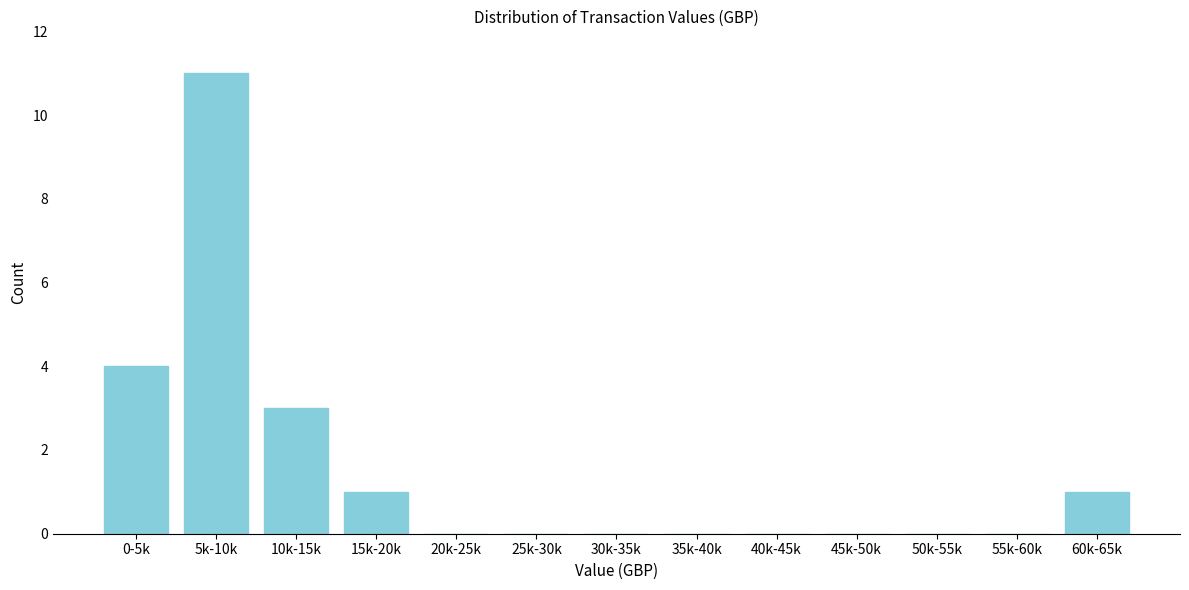

Reading right to left, extract all data points from this chart.

60k-65k=1	55k-60k=0	50k-55k=0	45k-50k=0	40k-45k=0	35k-40k=0	30k-35k=0	25k-30k=0	20k-25k=0	15k-20k=1	10k-15k=3	5k-10k=11	0-5k=4